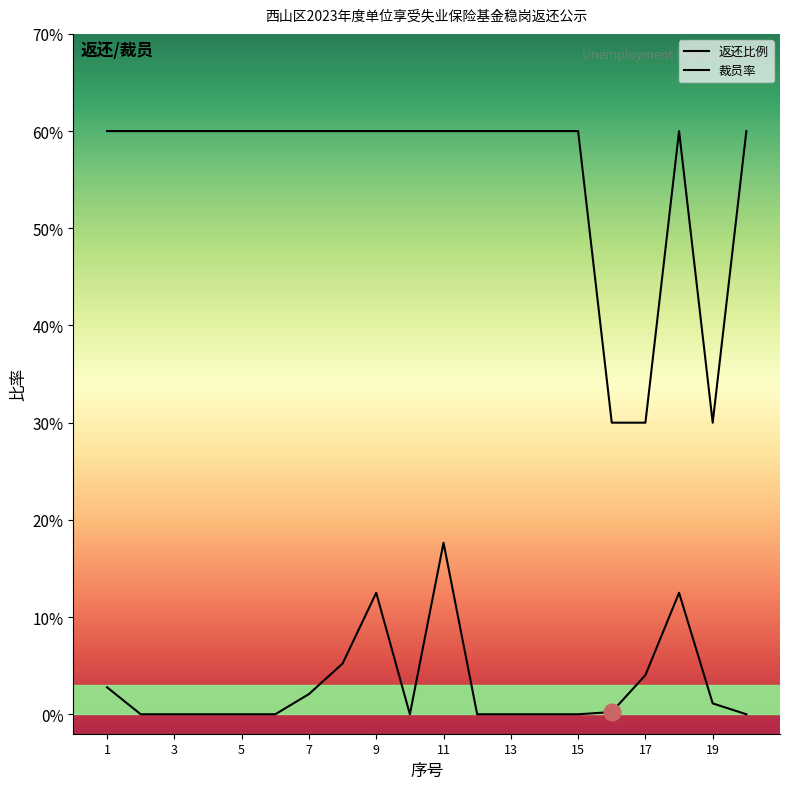

True or false: 裁员率 and 返还比例 cross at least once.

False